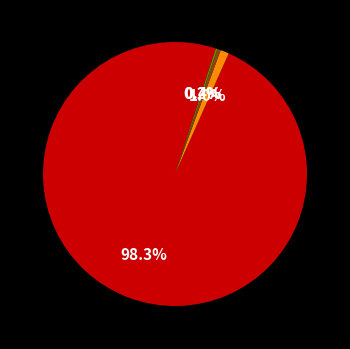

To the nearest percent, what is the difference between the largest and smallest slice percentages?

98%